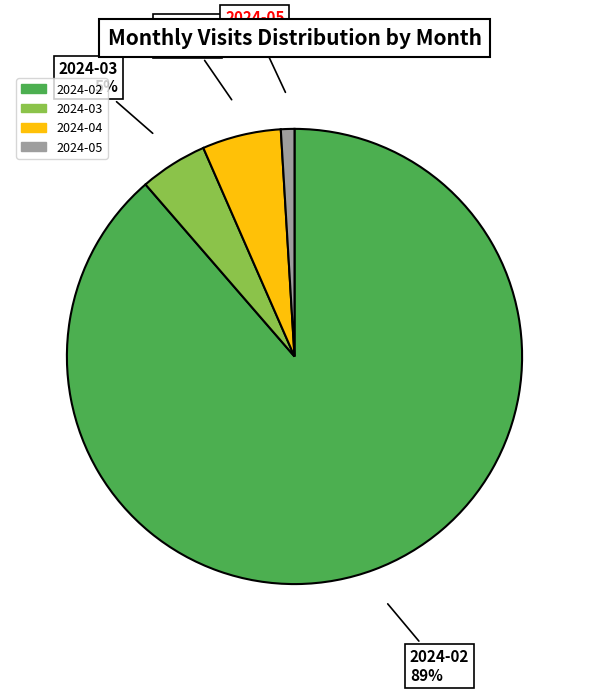

Is the sum of 2024-05 and 2024-03 greater than half?

No